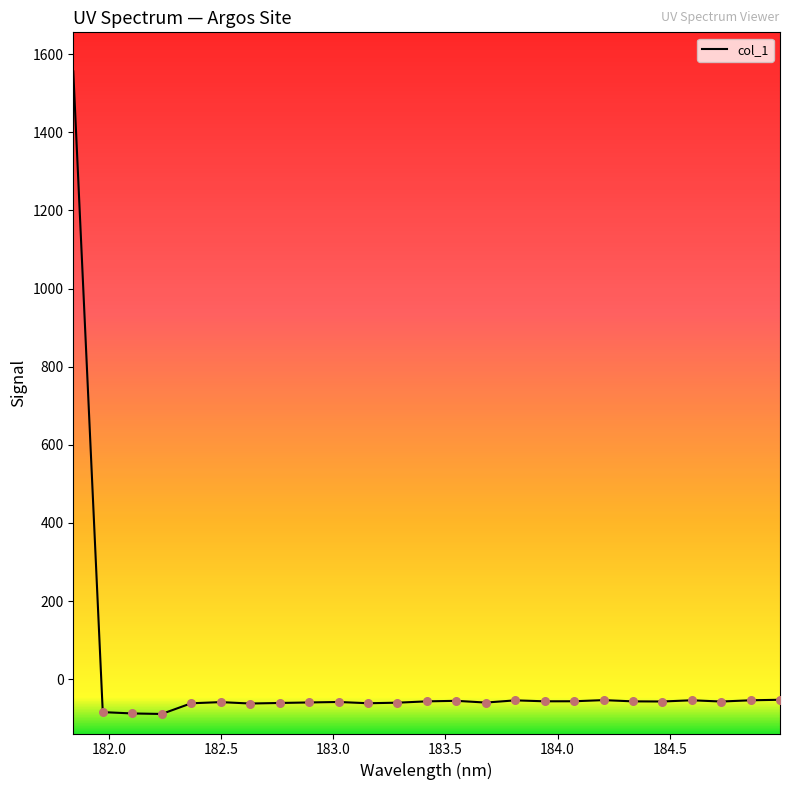

What is the greatest value displayed?

1555.8